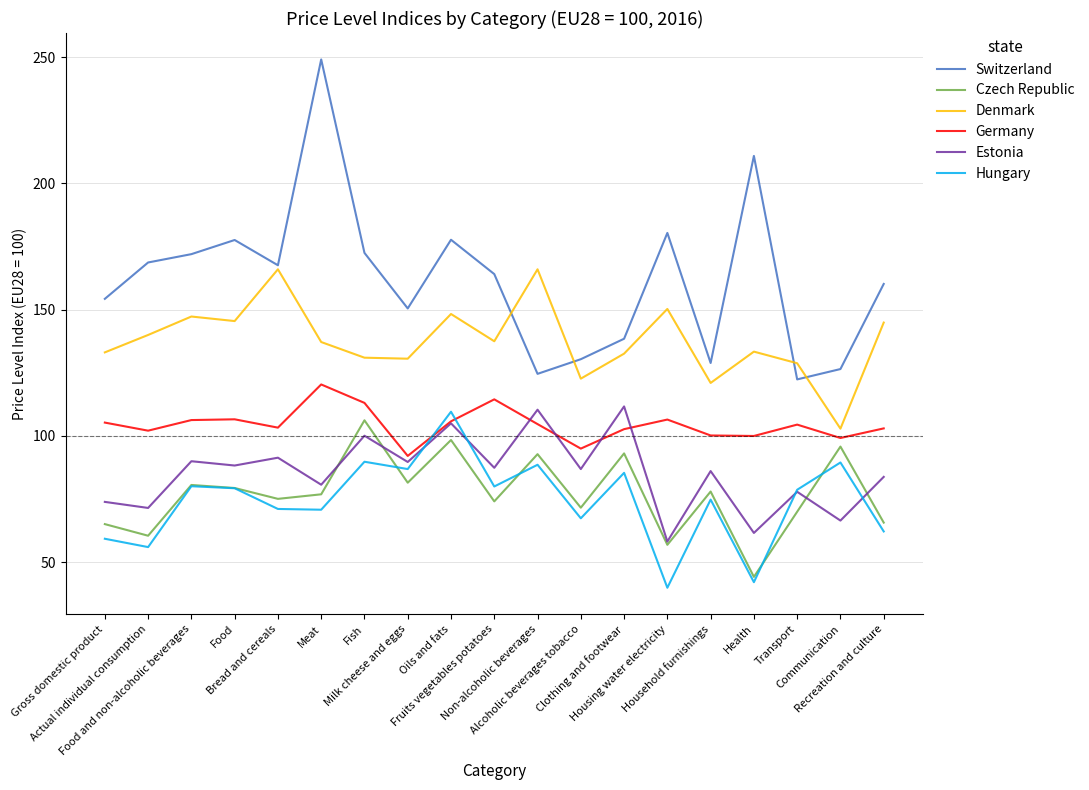

The Switzerland series shows 304.7 at Fish. True or false?

False